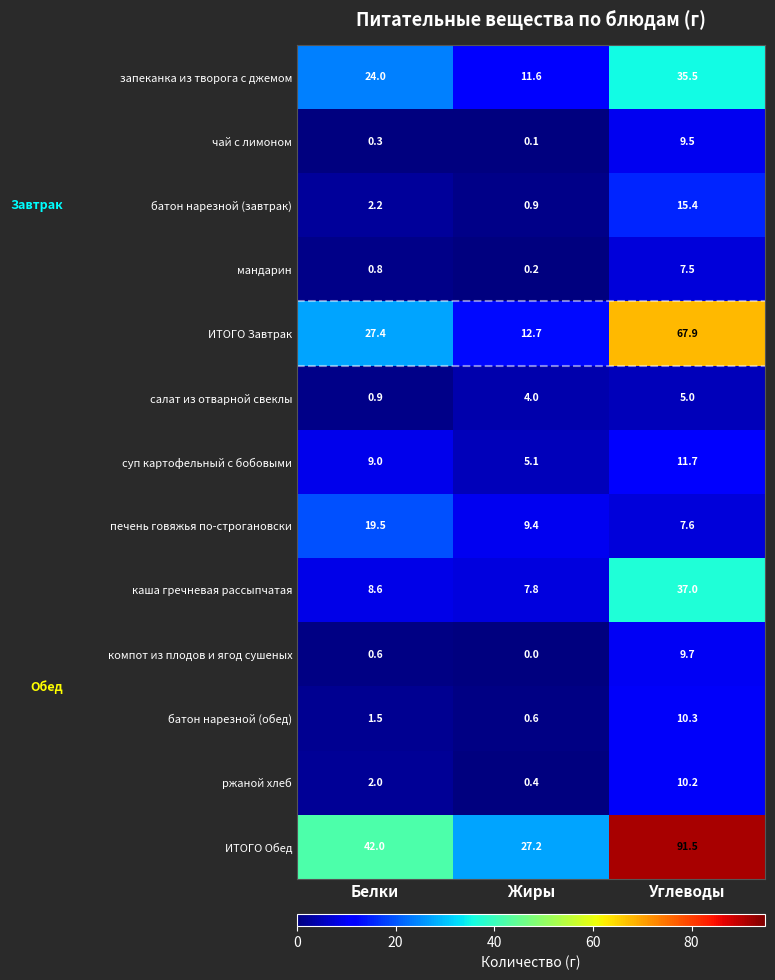

At which category is the sum across all series the highest?

Углеводы